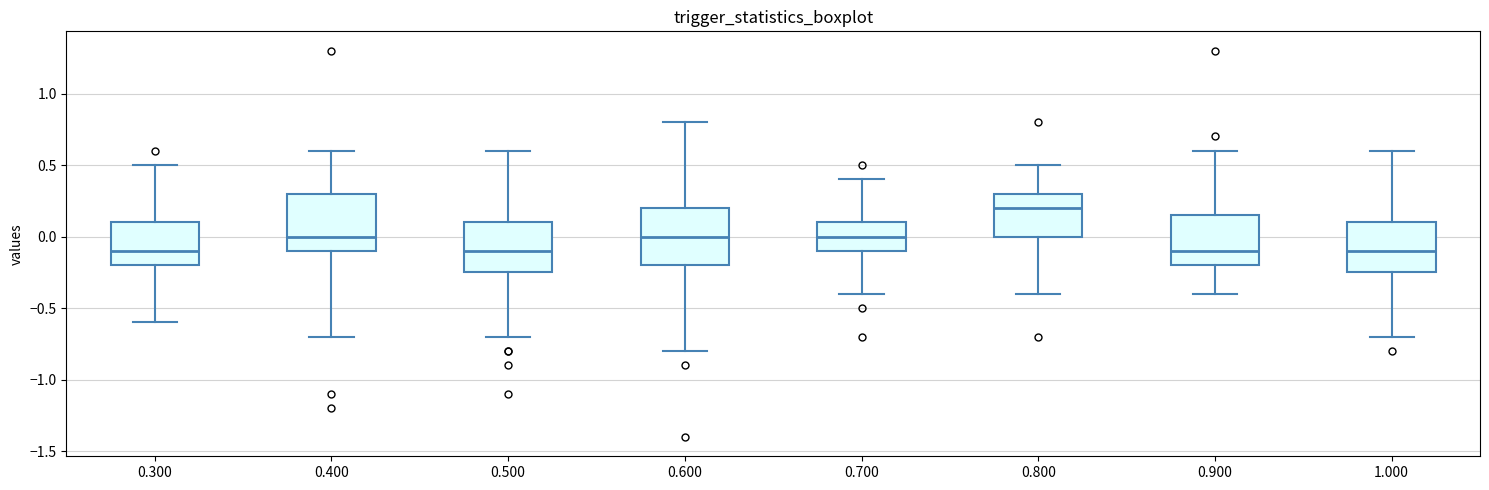

Reading left to right, read every box against the y-axis: the position of its median line, the range the box covers, and the ends of its whiskers. The values are not printed on the chart, so give them approximately, as read against the axis.

0.300: median -0.10, box -0.20 to 0.10, whiskers -0.60 to 0.50
0.400: median 0.00, box -0.10 to 0.30, whiskers -0.70 to 0.60
0.500: median -0.10, box -0.25 to 0.10, whiskers -0.70 to 0.60
0.600: median 0.00, box -0.20 to 0.20, whiskers -0.80 to 0.80
0.700: median 0.00, box -0.10 to 0.10, whiskers -0.40 to 0.40
0.800: median 0.20, box 0.00 to 0.30, whiskers -0.40 to 0.50
0.900: median -0.10, box -0.20 to 0.15, whiskers -0.40 to 0.60
1.000: median -0.10, box -0.25 to 0.10, whiskers -0.70 to 0.60